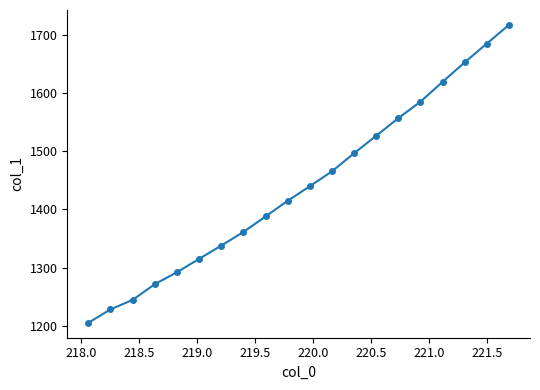

What is the smallest value displayed?

1205.1